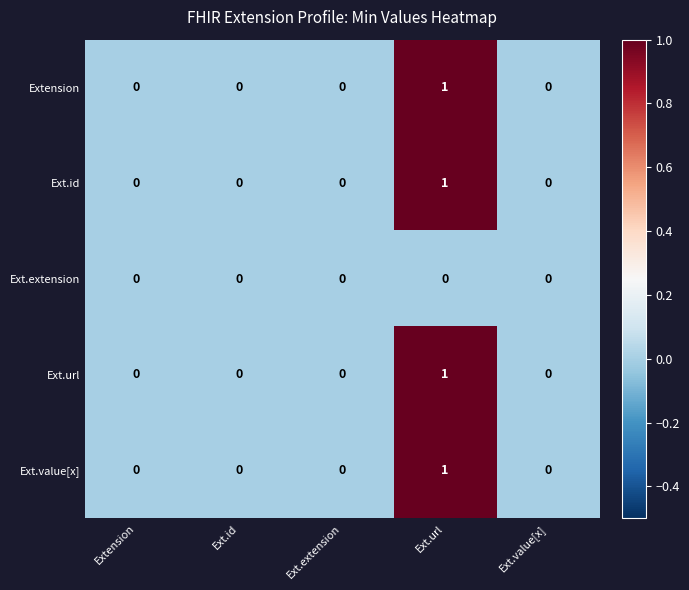

True or false: Ext.url has a value of 1 at Ext.id.

False